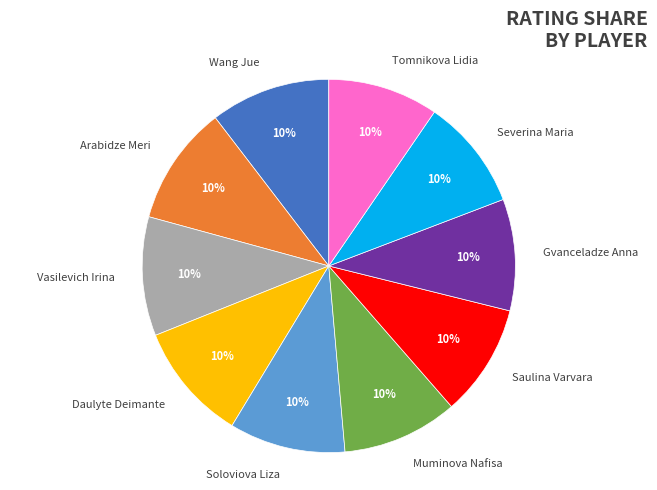

True or false: Vasilevich Irina accounts for 10% of the total.

True